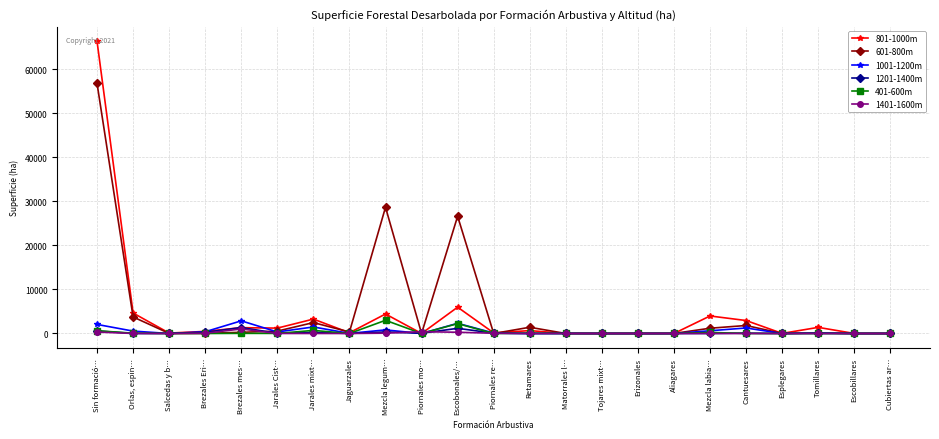

What is the difference between the maximum and minimum values in the 601-800m series?

56796.9